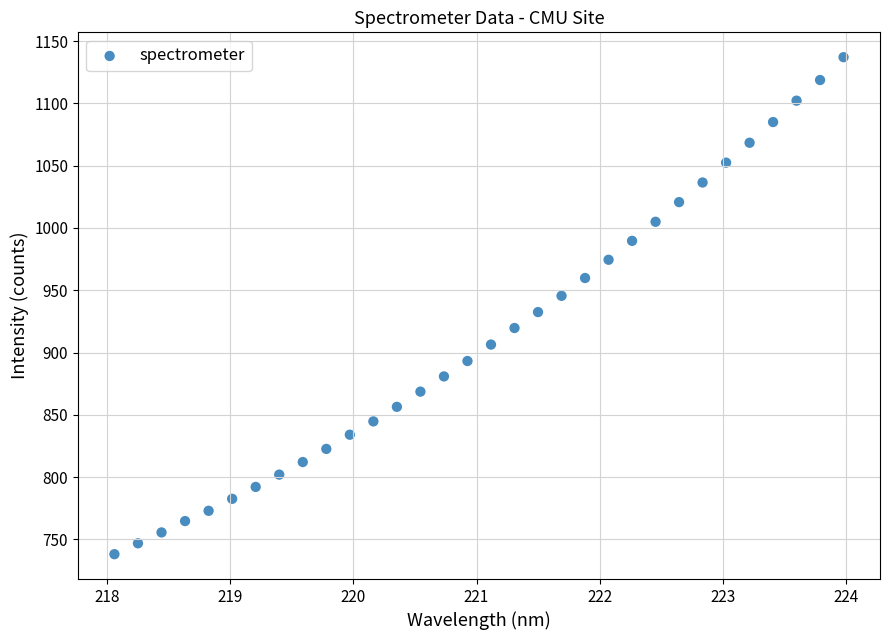

What is the range of X values (max minus min)?

5.9